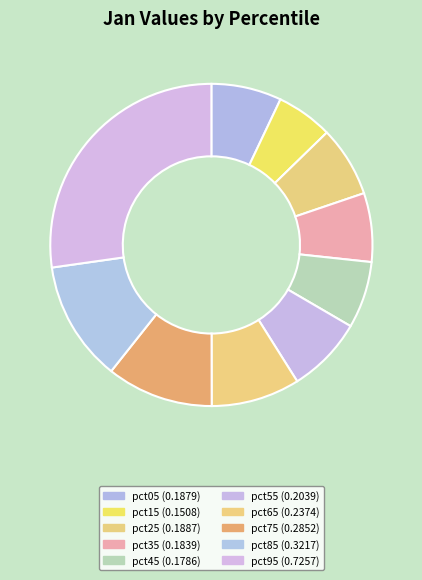

How many segments does this pie chart have?

10